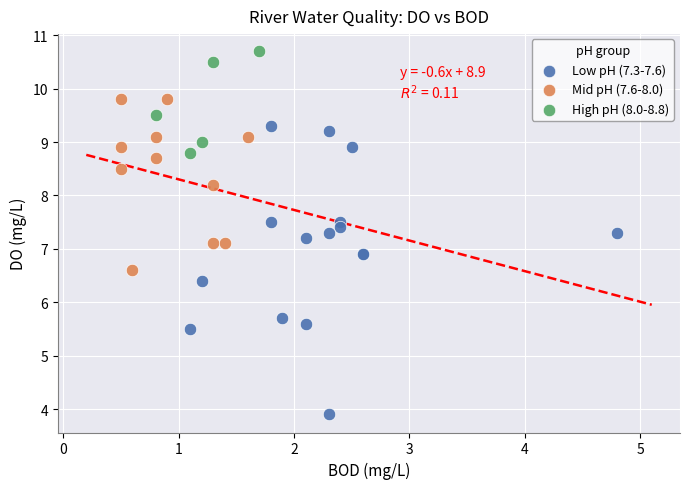

What are all the series names shown in the legend?

Low pH (7.3-7.6), Mid pH (7.6-8.0), High pH (8.0-8.8)